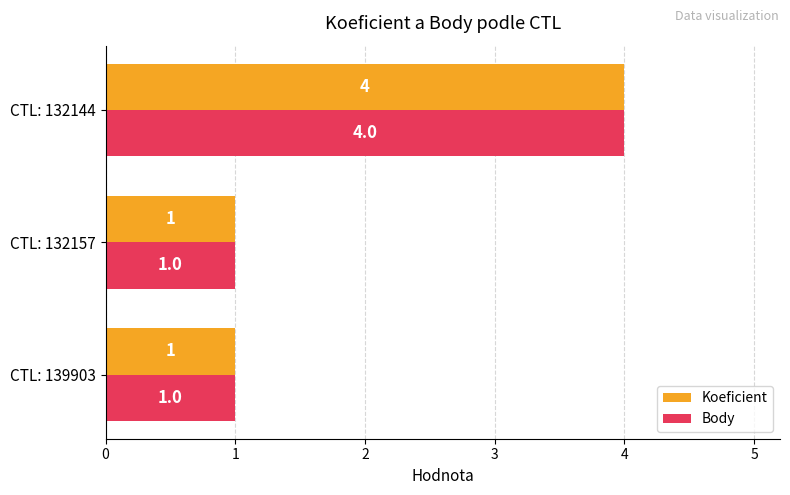

At which category is the sum across all series the highest?

CTL: 132144